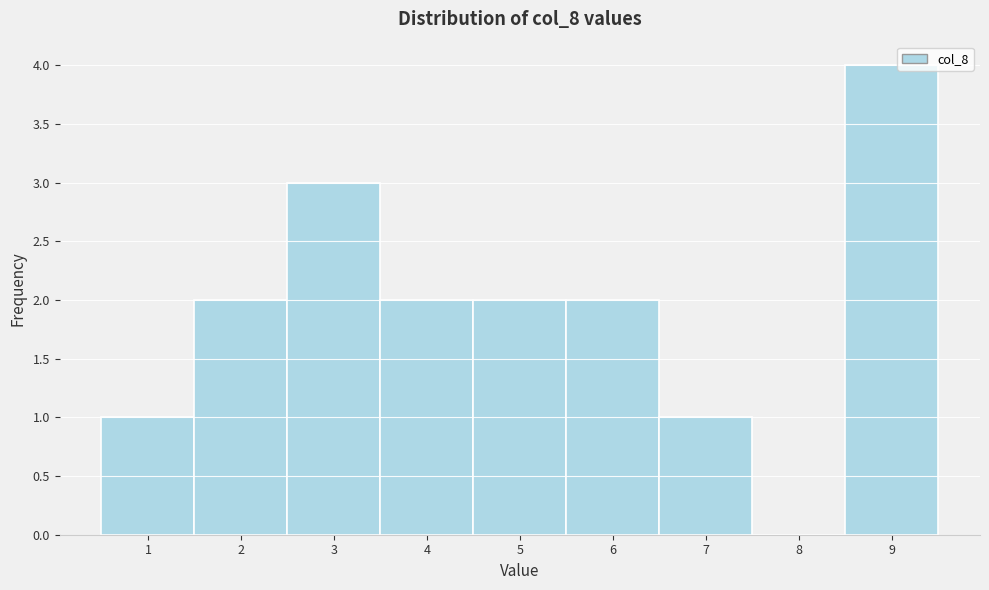

What is the height of the bar covering 1.5 to 2.5 on the x-axis? The values are not printed on the chart, so give them approximately, as read against the axis.

2